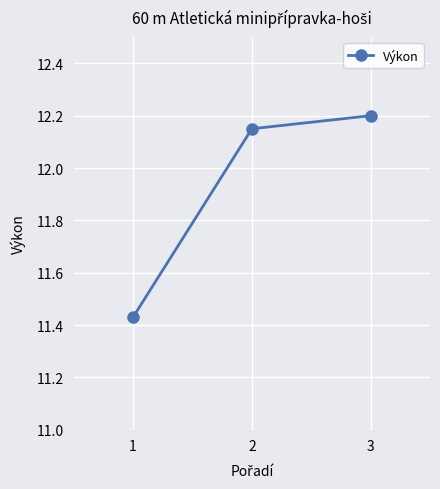

What is the difference between the values at 1 and 3?

0.8